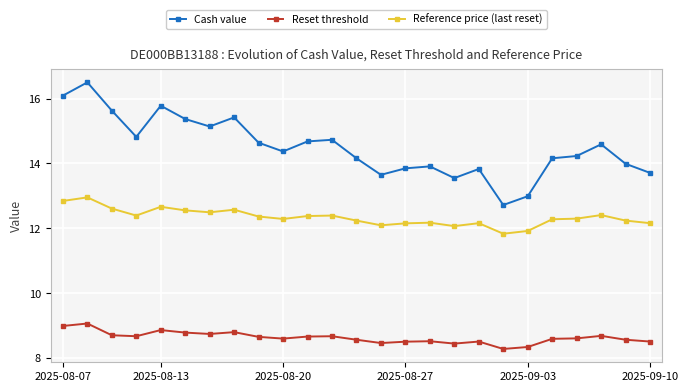

Which series has the largest total across all categories?

Cash value